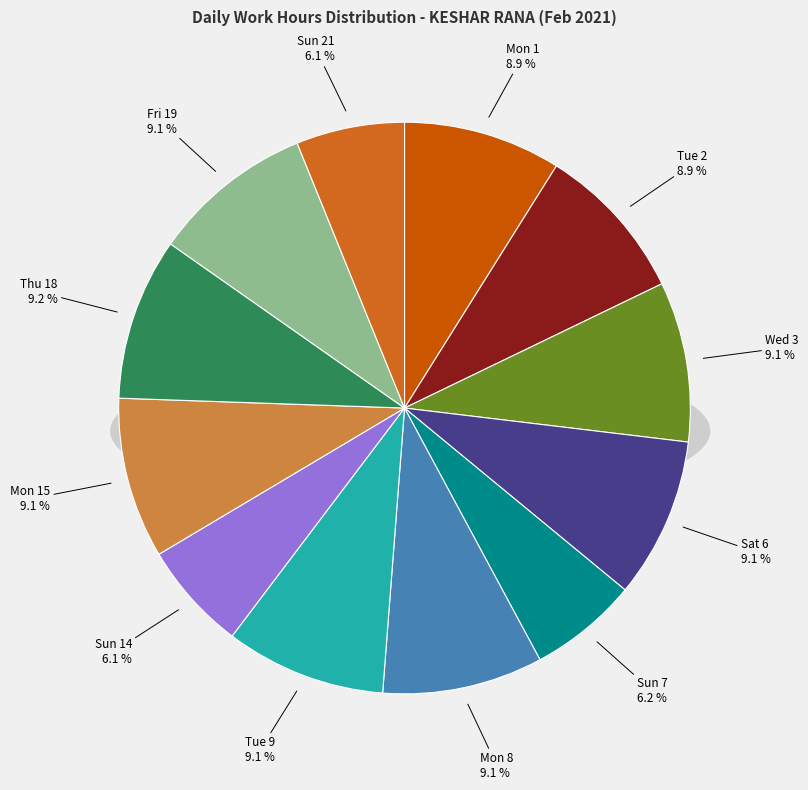

What percentage is the Fri 19 slice, to the nearest percent?

9%